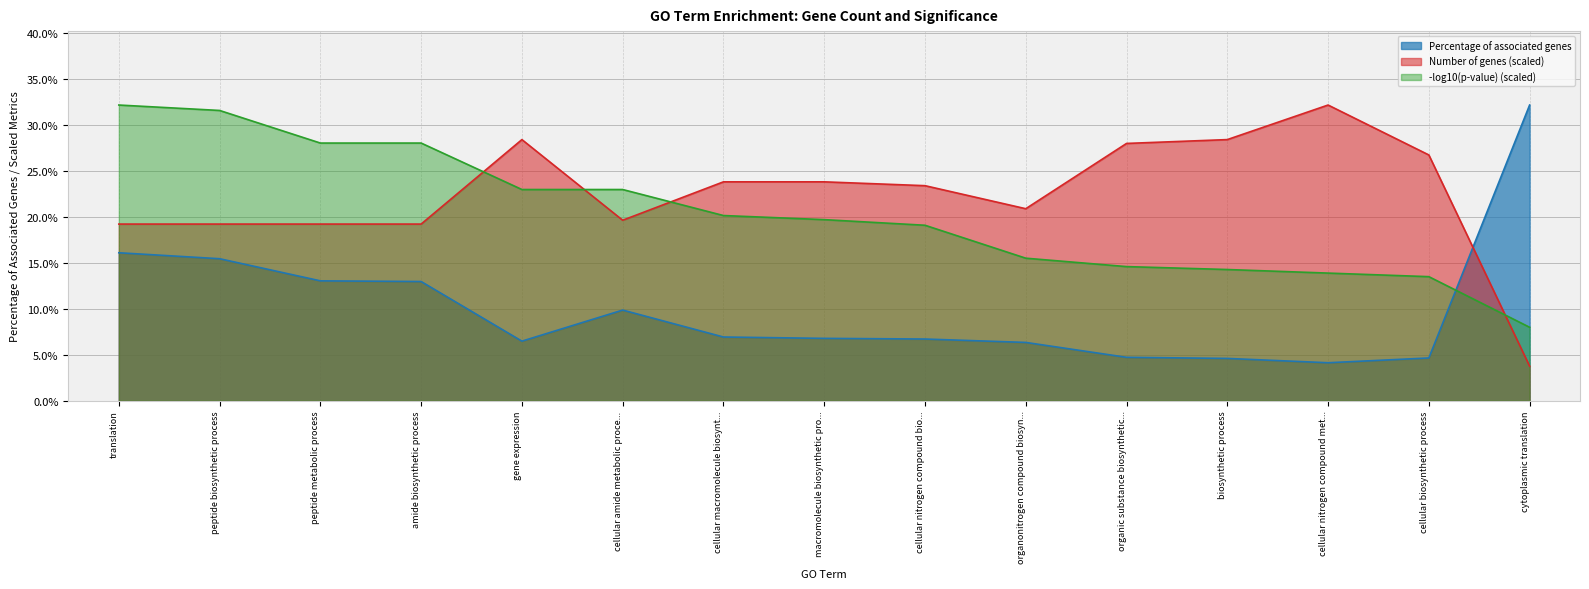

At which category does Number of genes reach its first local peak?

gene expression